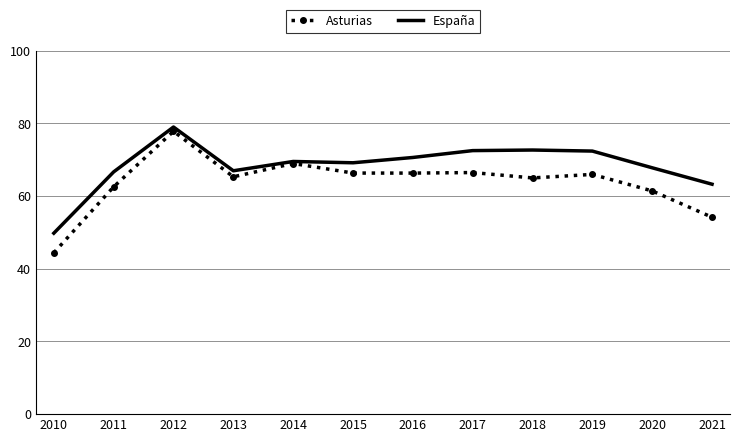

What is the difference between the highest and lowest values at 2011?

4.1